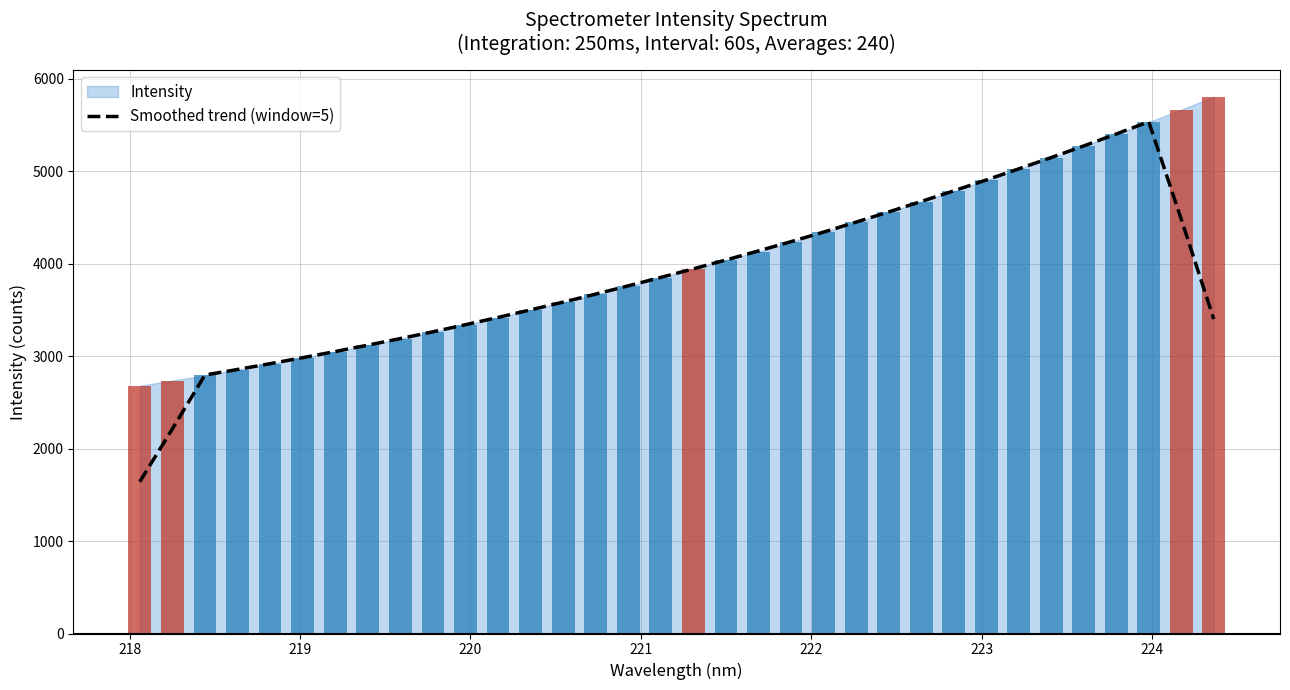

The chart shows a value of 1285.5 at 13. True or false?

False